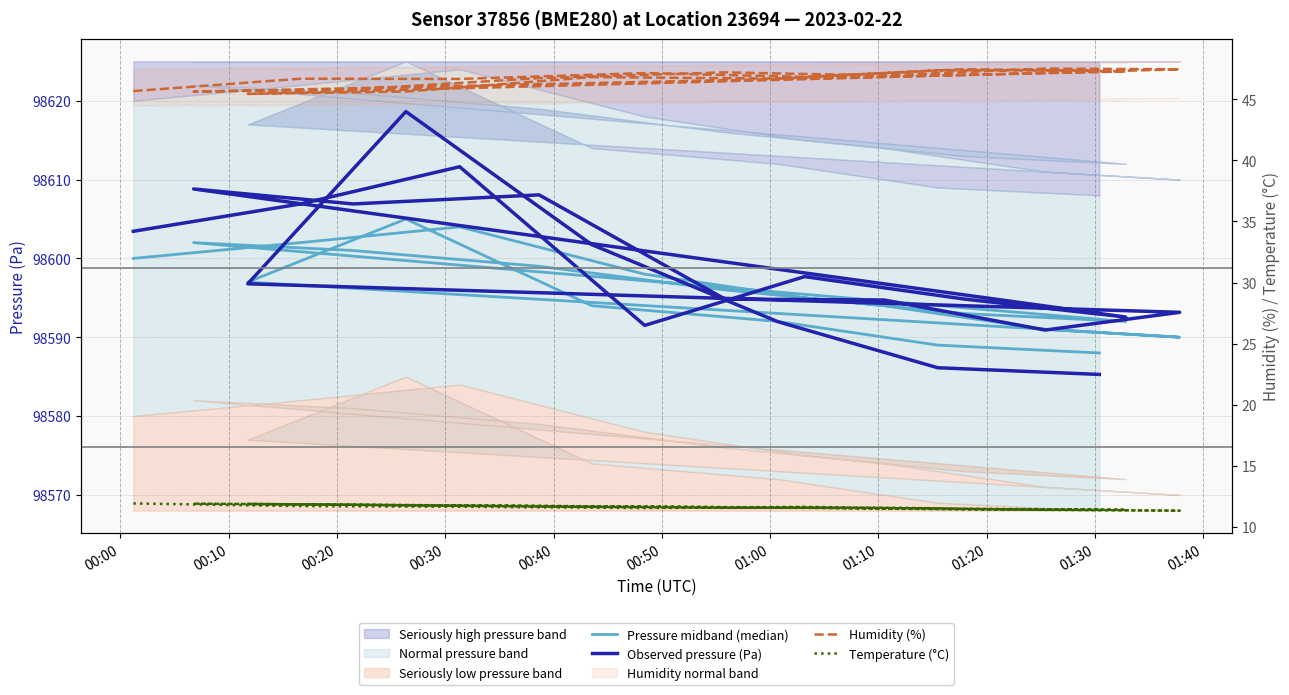

What is the label of the 3rd point from the left?

00:20